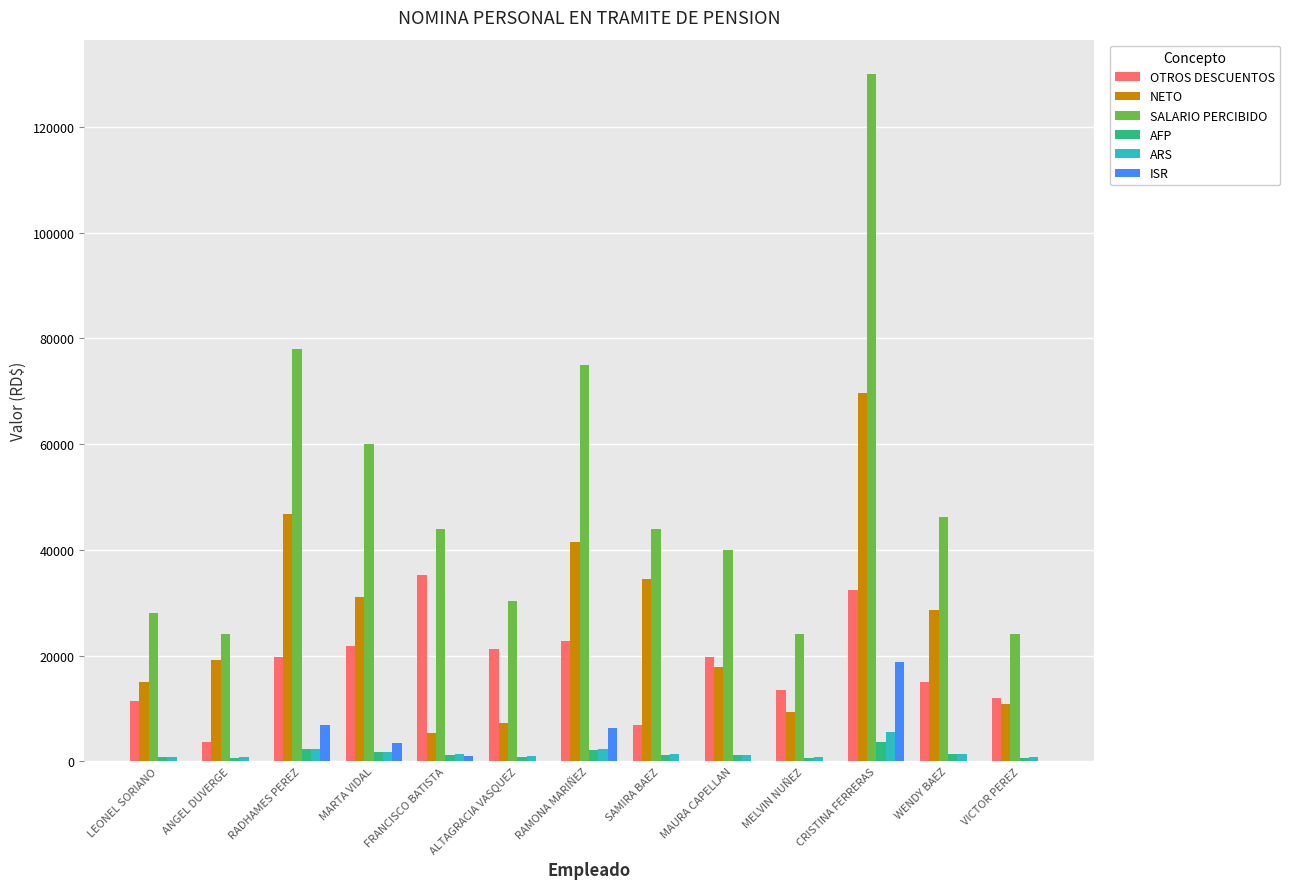

Are the bars grouped side by side (vs. stacked)?

Yes